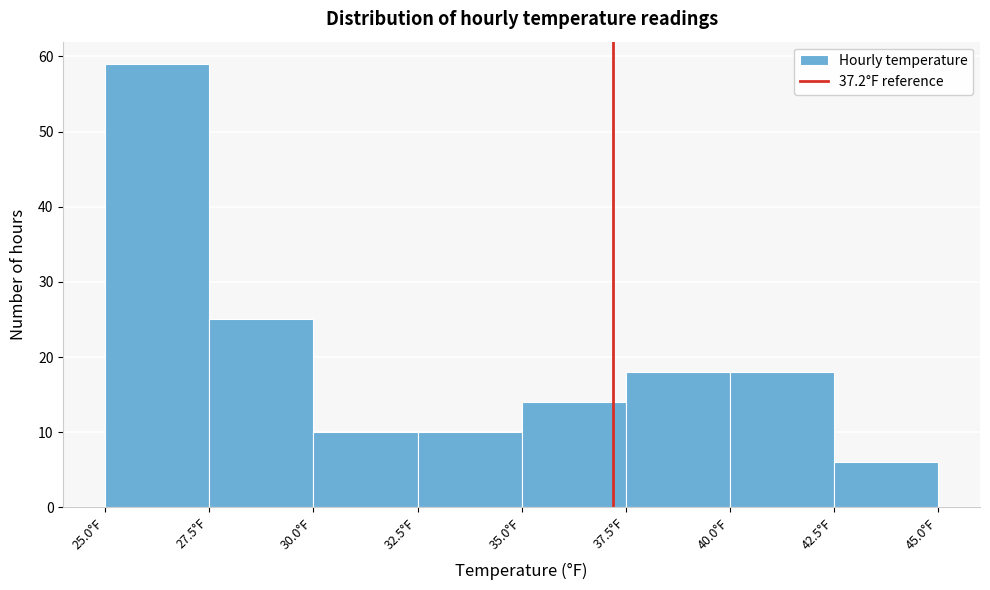

Reading left to right, list every bar in this chart as the range it spans on the x-axis followed by its height. The values are not printed on the chart, so give them approximately, as read against the axis.

25.0 to 27.5: 59
27.5 to 30.0: 25
30.0 to 32.5: 10
32.5 to 35.0: 10
35.0 to 37.5: 14
37.5 to 40.0: 18
40.0 to 42.5: 18
42.5 to 45.0: 6